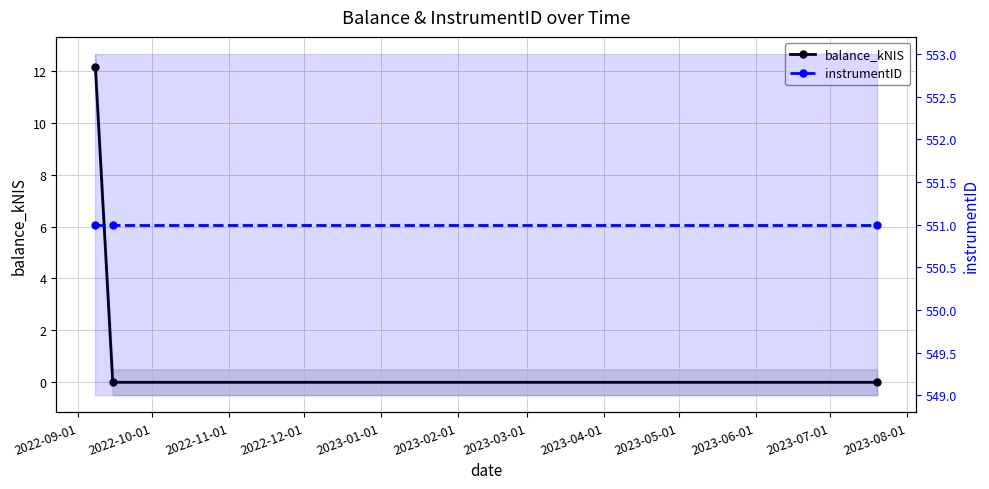

How many data points does each series have?

3